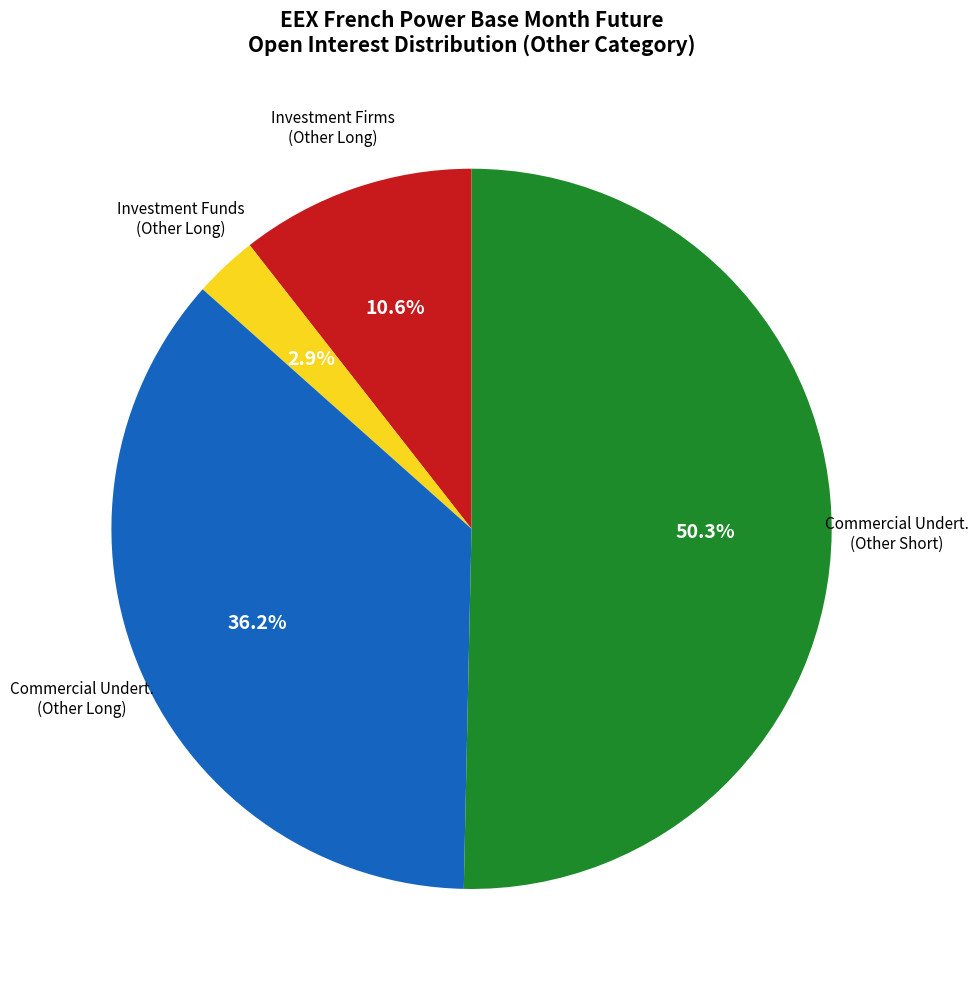

How many slices are in this pie chart?

4